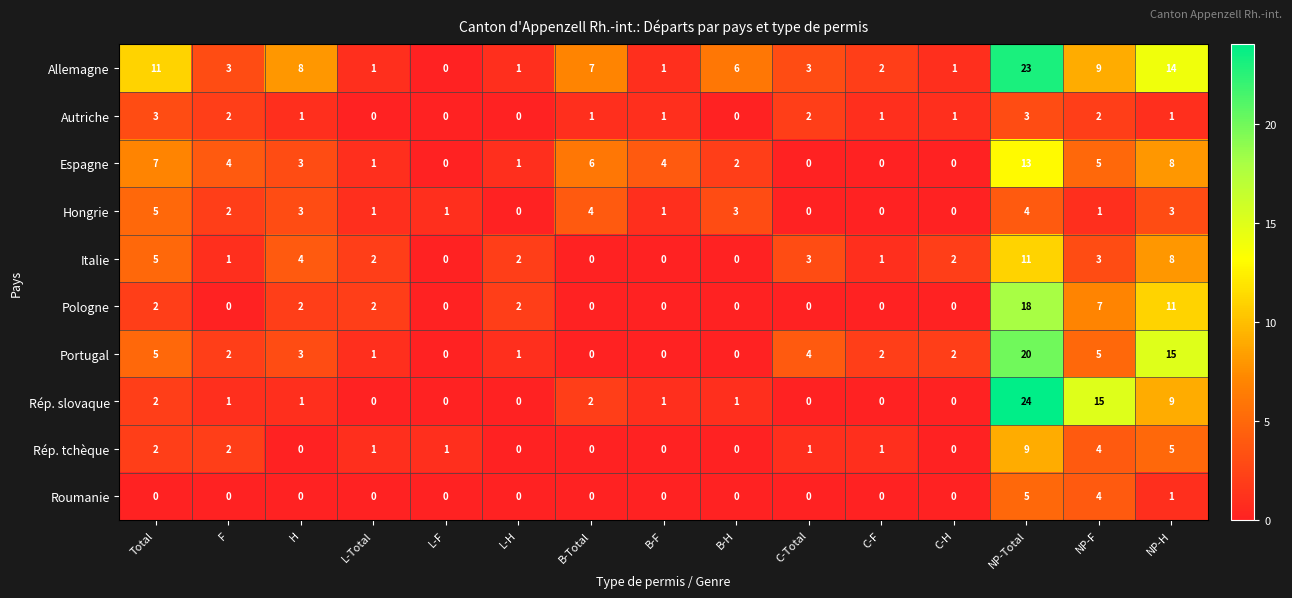

Is it true that Rép. tchèque equals 1 at C-F?

True